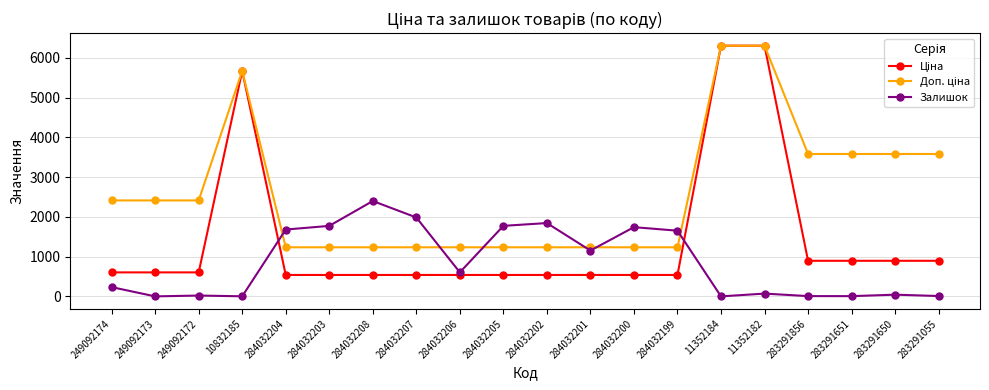

What is the spread (max minus min) of values at 284032201?

696.4